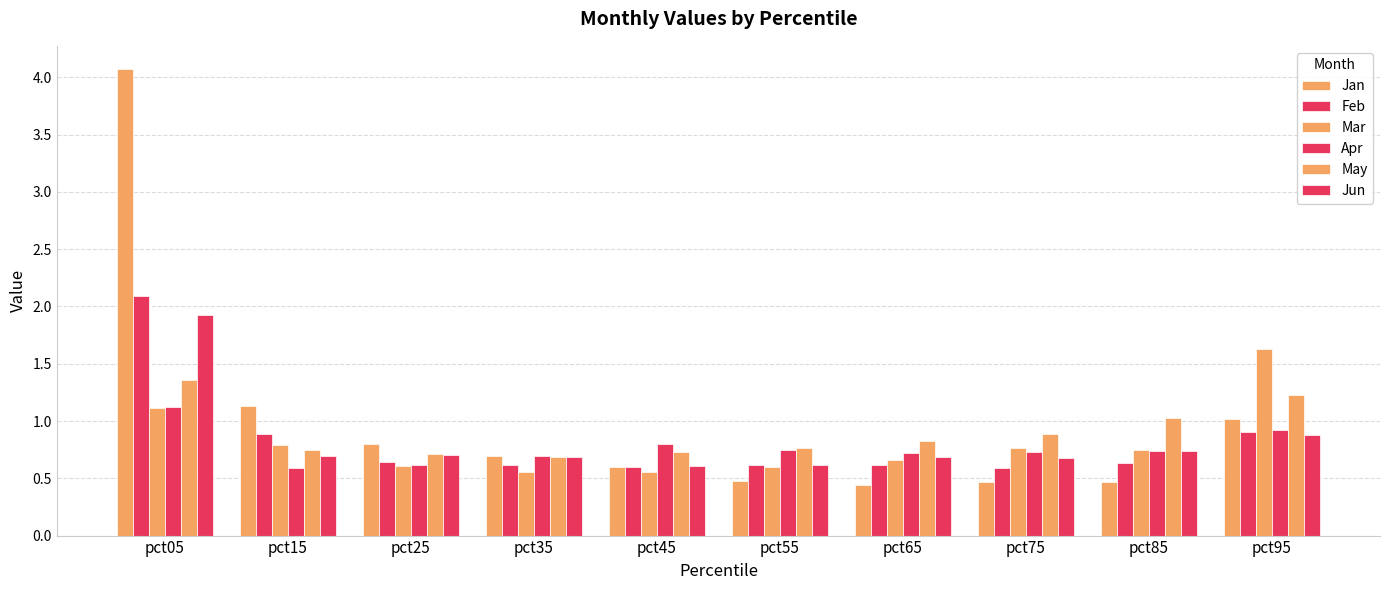

How many groups of bars are there?

10